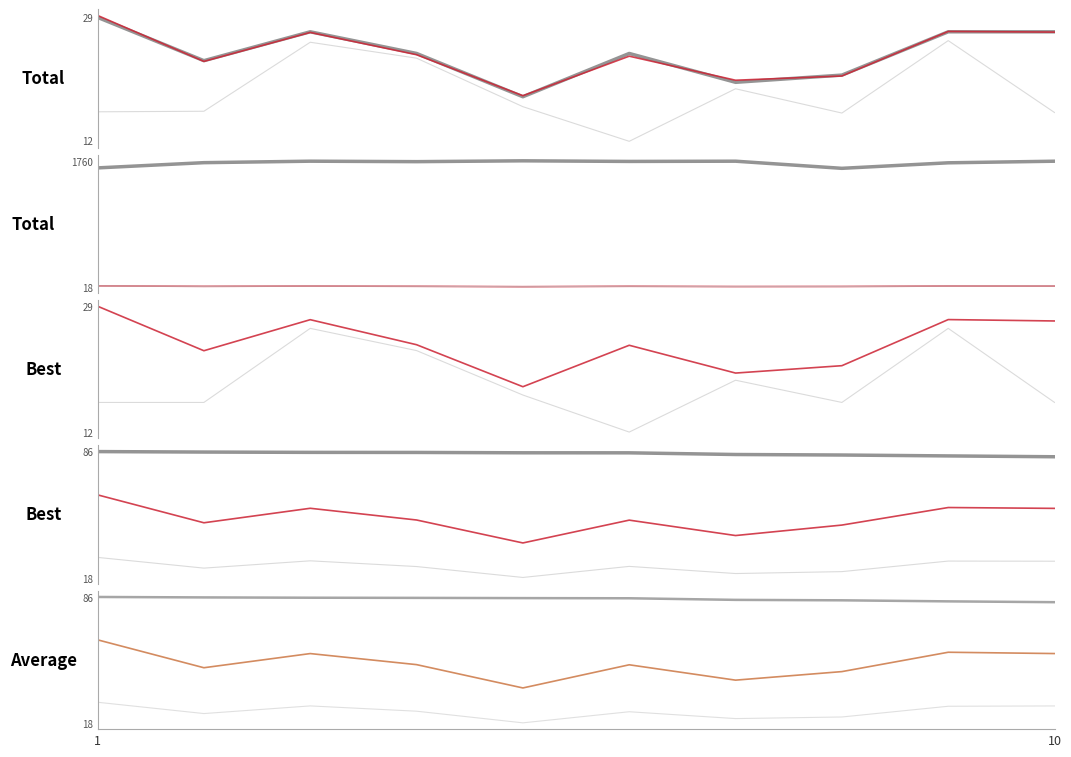

Reading left to right, extract all data points from this chart.

Total Laps: 29.0	23.0	27.0	24.0	18.0	24.0	20.0	21.0	27.0	27.0
Total Time: 1662.4	1734.9	1755.3	1748.9	1760.4	1751.9	1755.2	1656.5	1732.9	1755.0
Best Lap: 16.0	16.0	26.0	23.0	17.0	12.0	19.0	16.0	26.0	16.0
Best Speed: 86.0	85.7	85.5	85.5	85.3	85.3	84.4	84.1	83.6	83.2
Average Speed: 62.8	47.7	55.4	49.4	36.8	49.3	41.0	45.6	56.1	55.4
Total Distance: 28.9	23.2	27.1	24.0	18.1	24.1	20.2	21.3	27.0	26.9